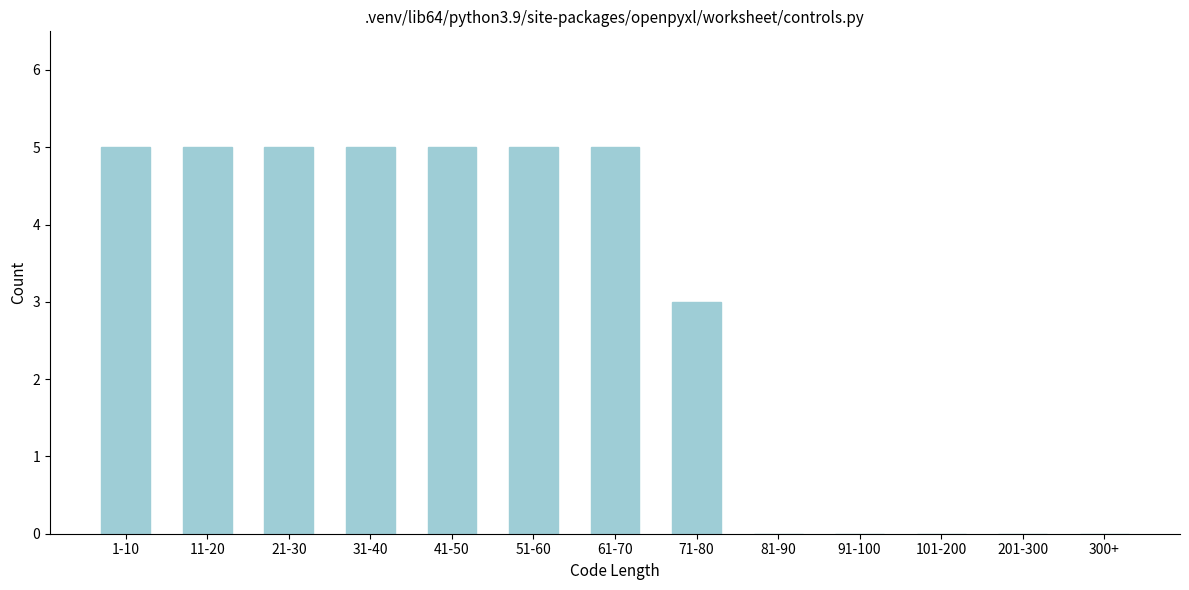

Reading right to left, extract all data points from this chart.

300+=0	201-300=0	101-200=0	91-100=0	81-90=0	71-80=3	61-70=5	51-60=5	41-50=5	31-40=5	21-30=5	11-20=5	1-10=5